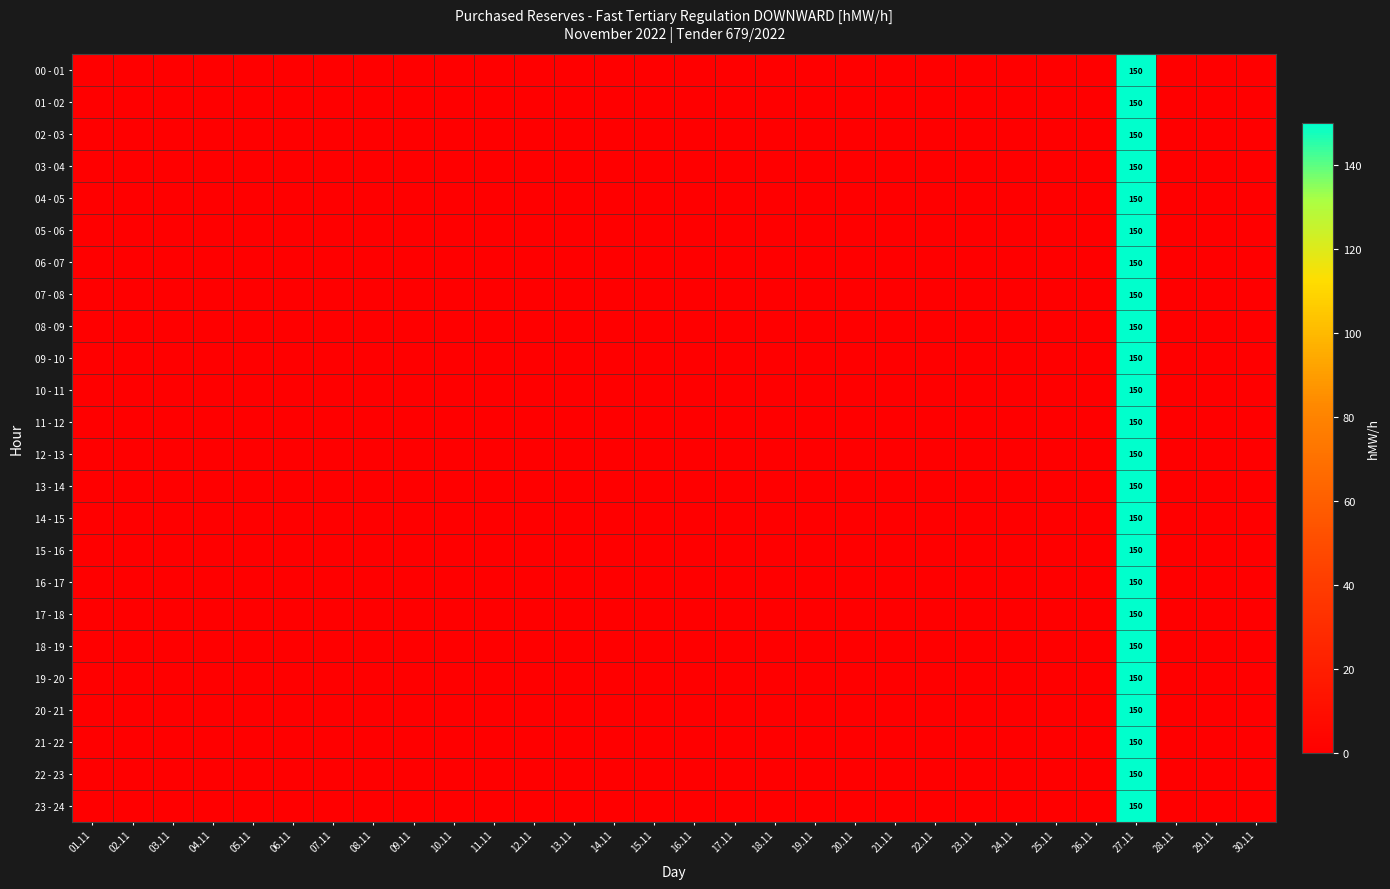

True or false: 17 - 18 has a value of 65 at 27.11.

False